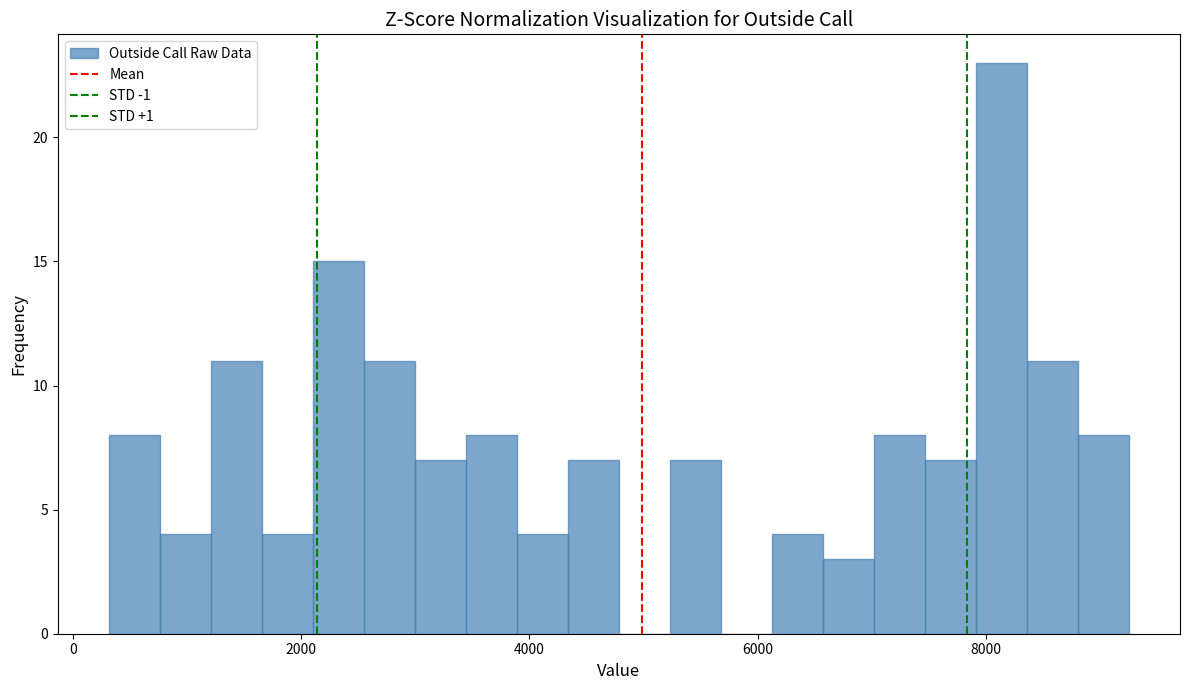

Read against the x-axis, roughly where is the centre of the tallest bar?

8200